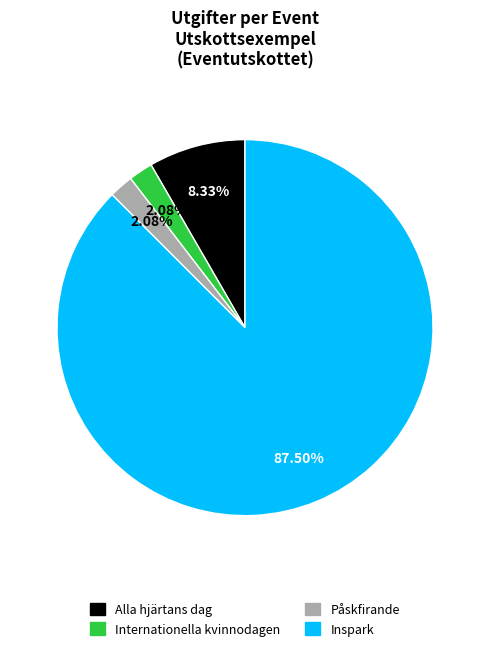

What is the majority slice?

Inspark